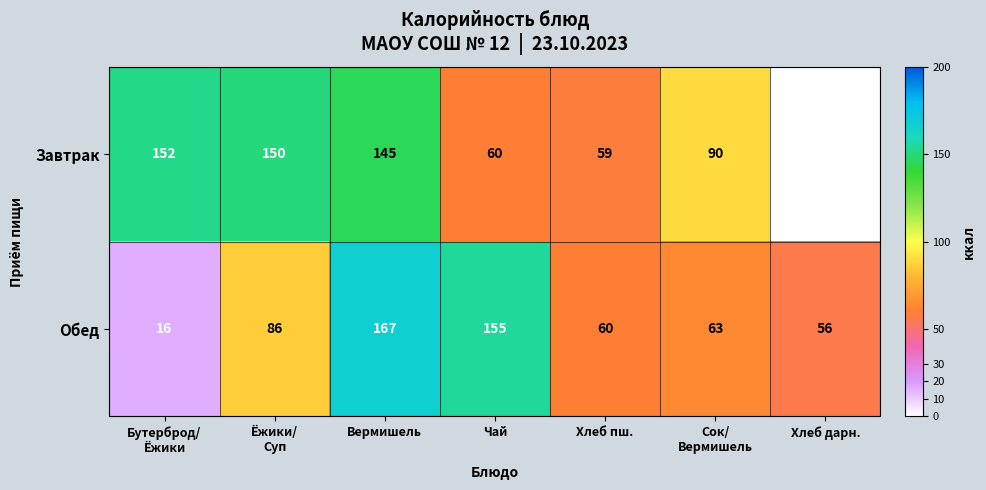

Which label corresponds to the smallest value in the chart?

Хлеб дарн.